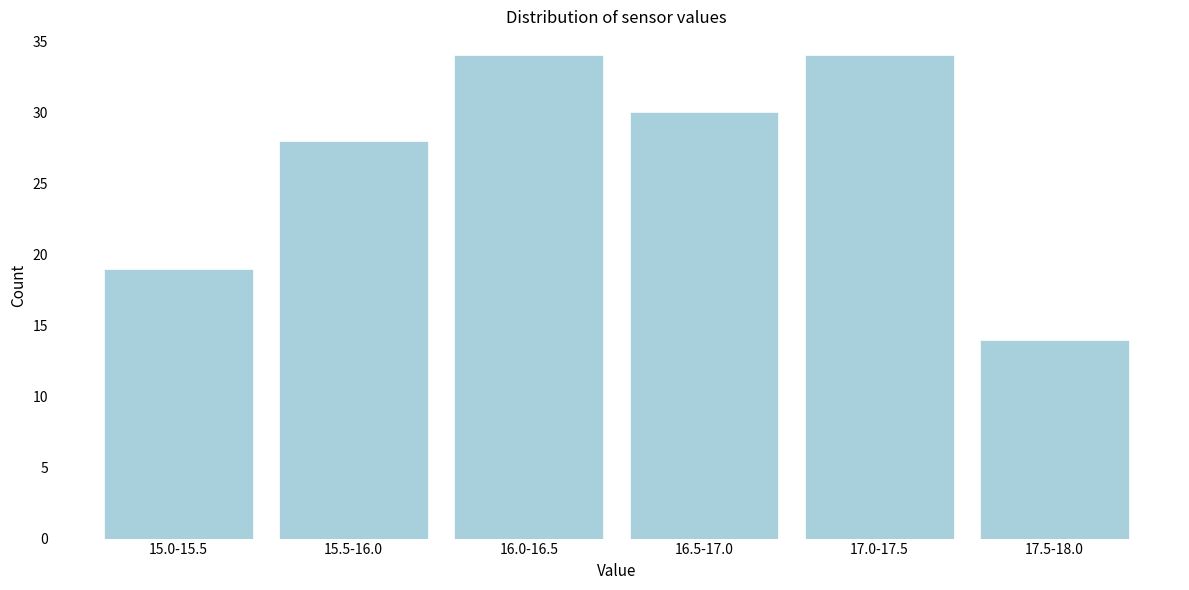

Reading left to right, list all the values displayed in this chart.

15.0-15.5=19	15.5-16.0=28	16.0-16.5=34	16.5-17.0=30	17.0-17.5=34	17.5-18.0=14